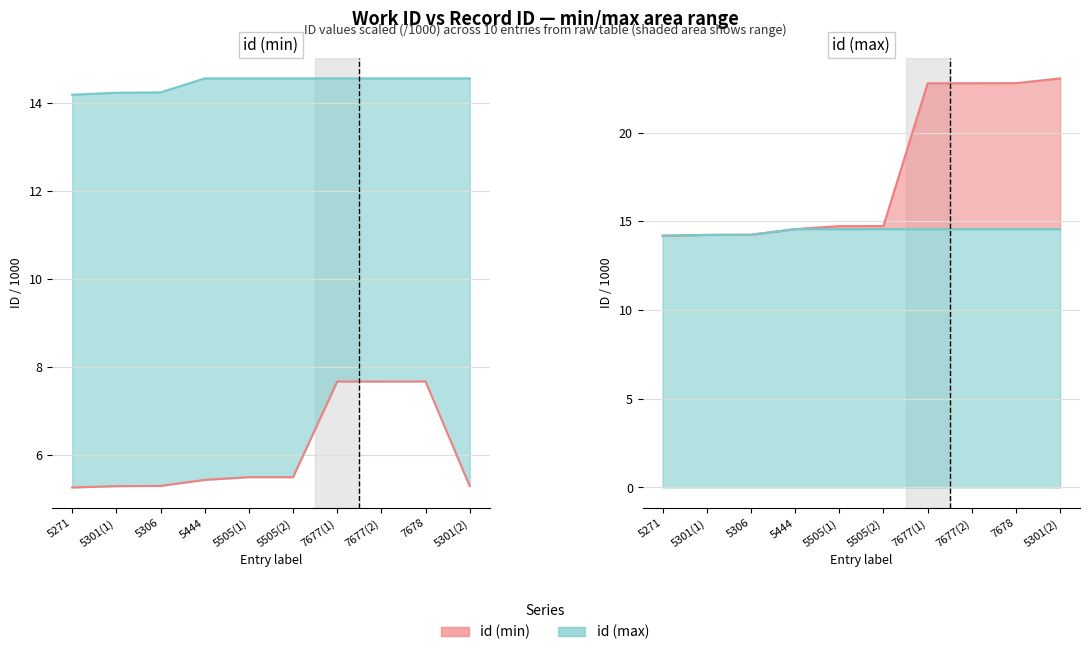

Is the value of id (min) at 7677(2) greater than the value of id (max) at 7677(1)?

No